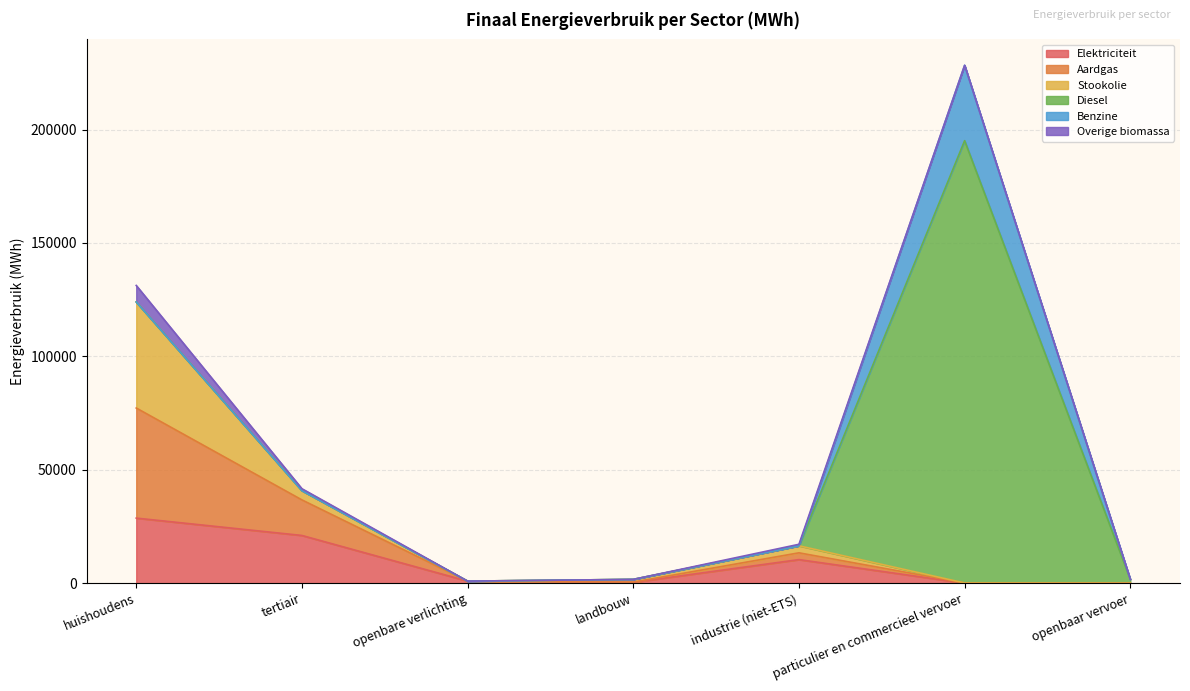

True or false: Aardgas has a value of 20152.6 at openbare verlichting.

False